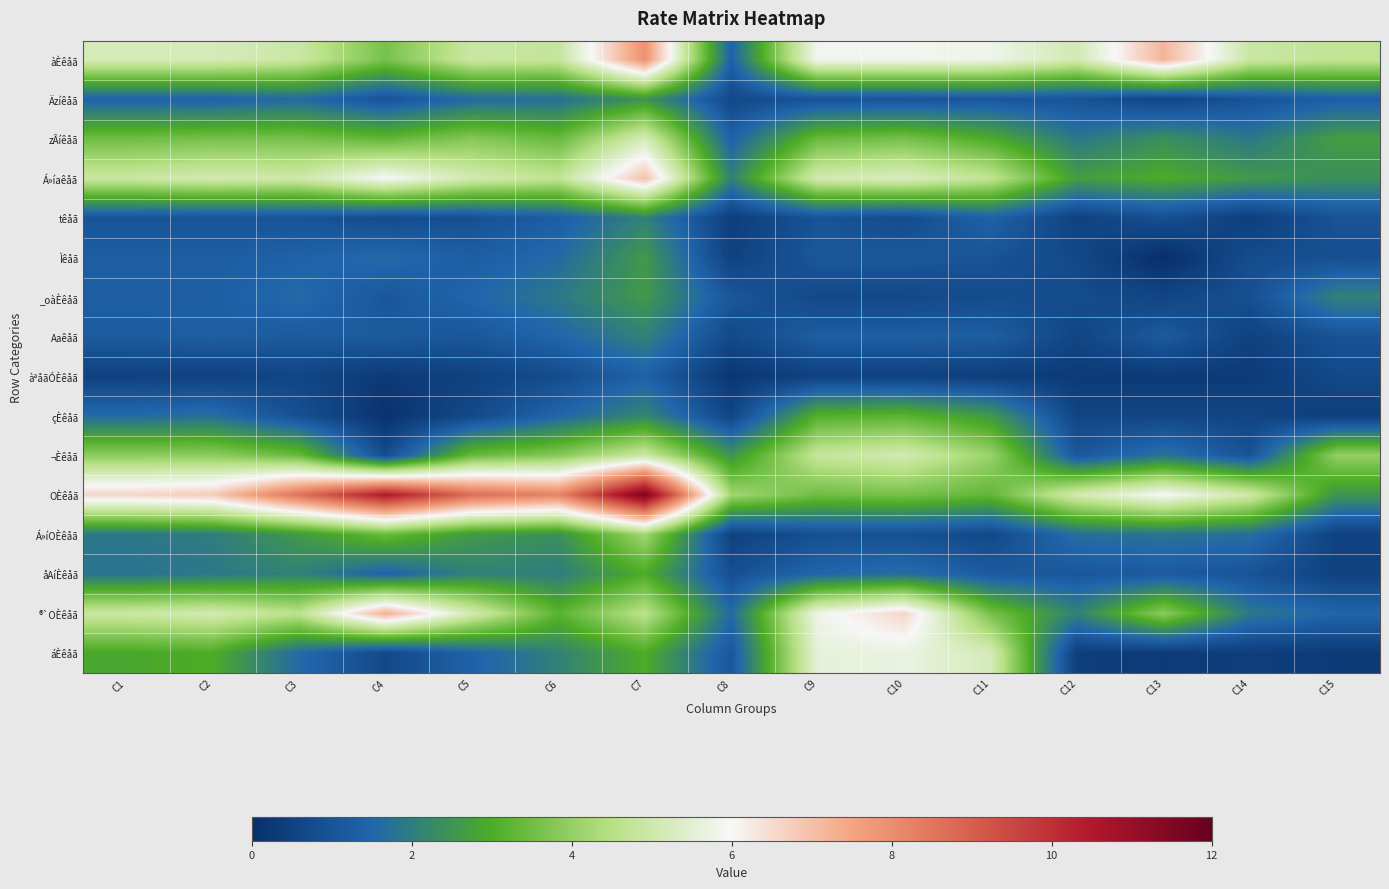

Between C12 and C15, which series saw the biggest shift?

¬Èêåã